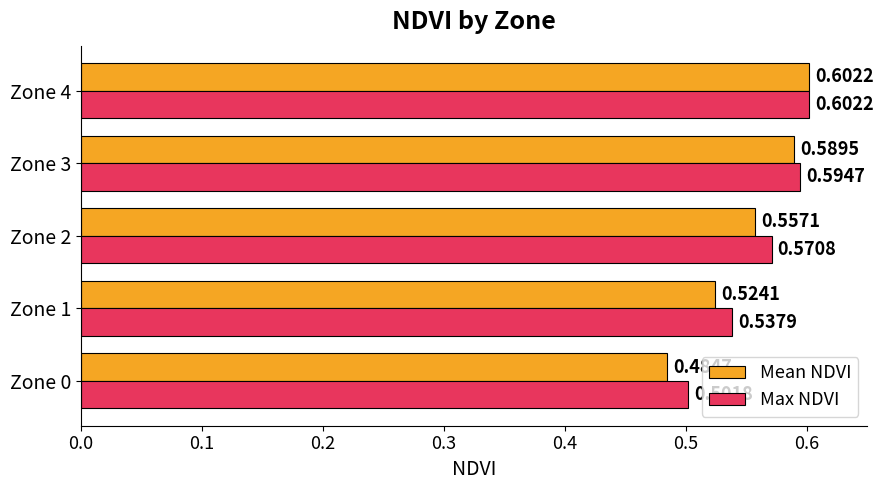

Which series has the widest spread of values?

Mean NDVI